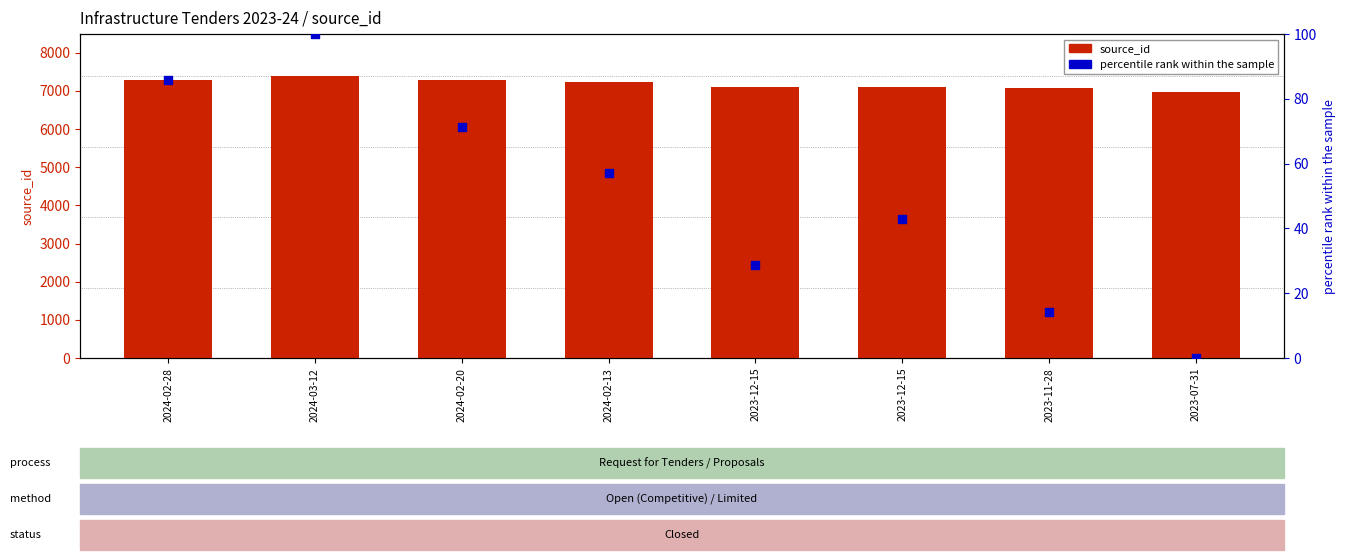

Is the value of percentile rank within the sample at 2024-02-13 greater than the value of source_id at 2024-02-28?

No